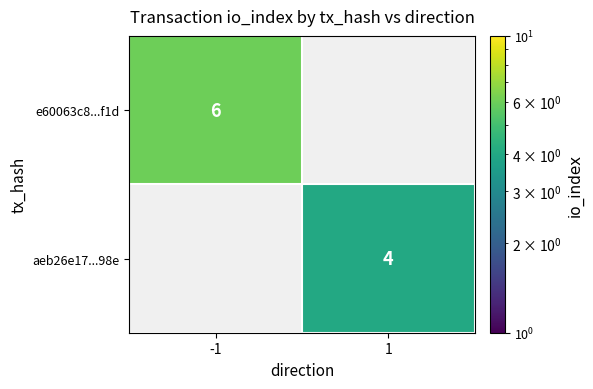

Is it true that e60063c8...f1d equals 6 at -1?

True